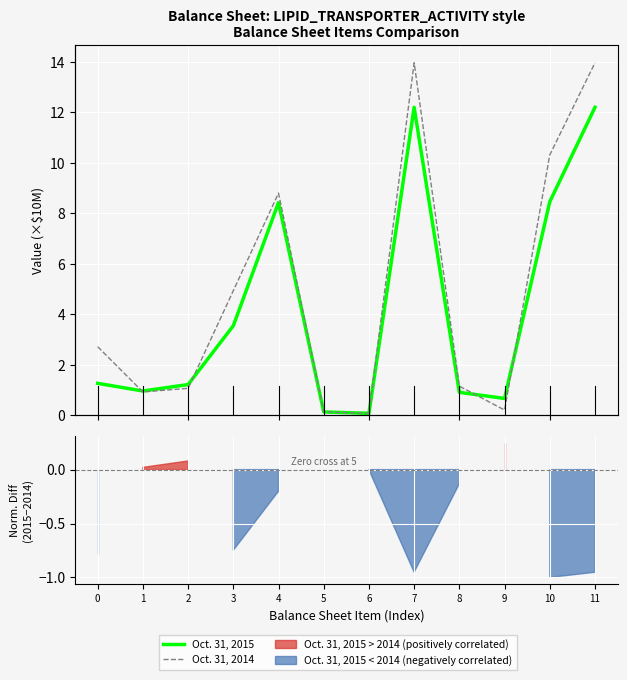

What is the difference between the maximum and minimum values in the Oct. 31, 2015 series?

12.1